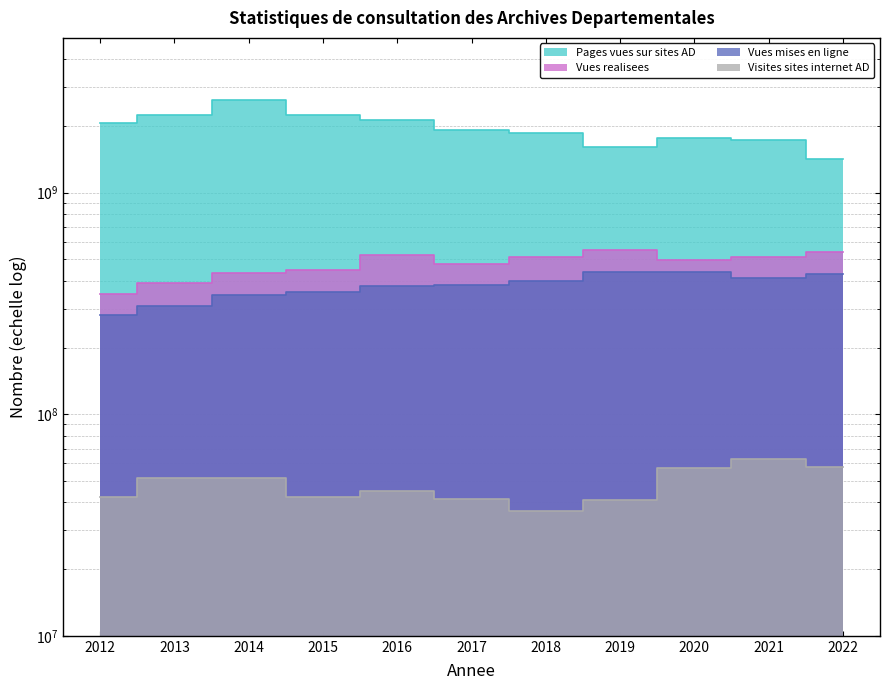

What is the total value across all series at 2016?

3087400099